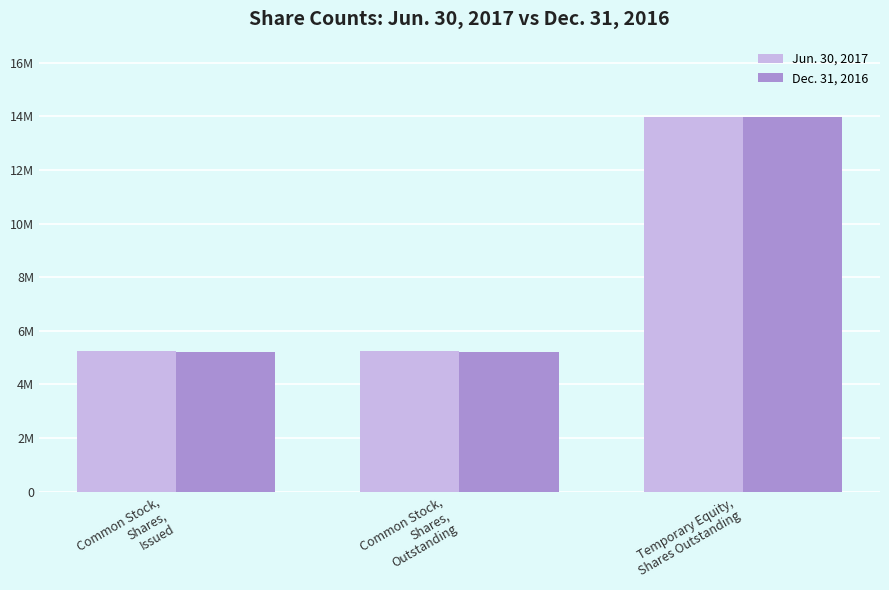

Does the chart contain any negative values?

No